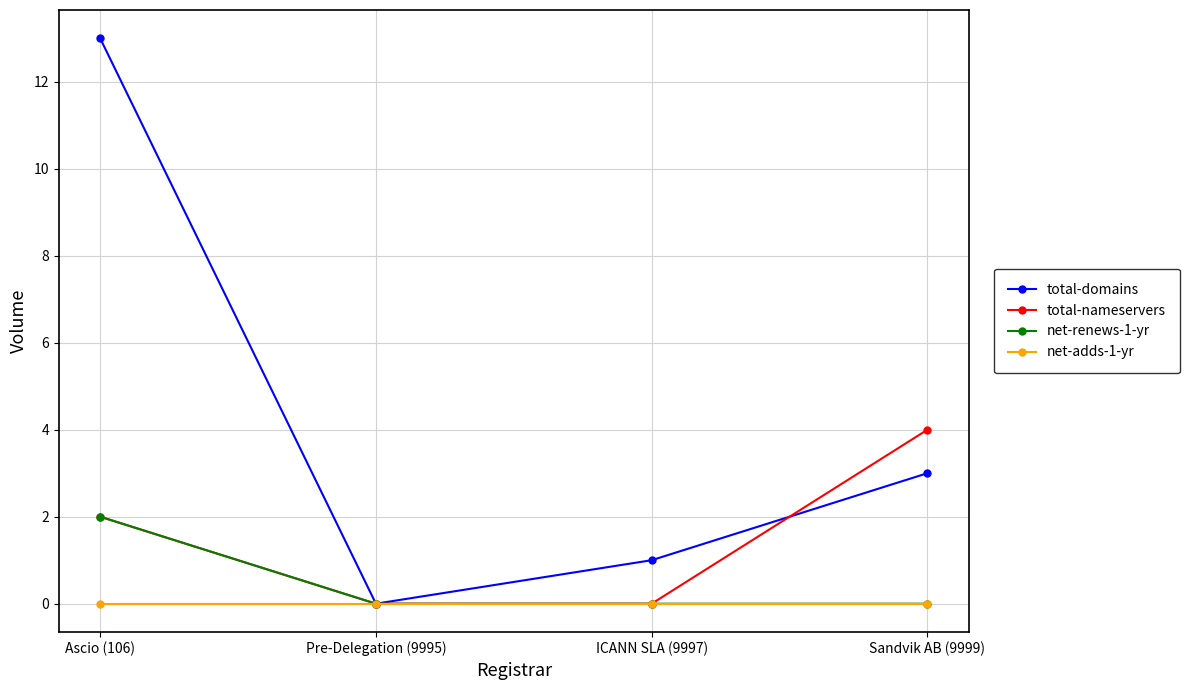

What is the label of the 3rd point from the left?

ICANN SLA (9997)